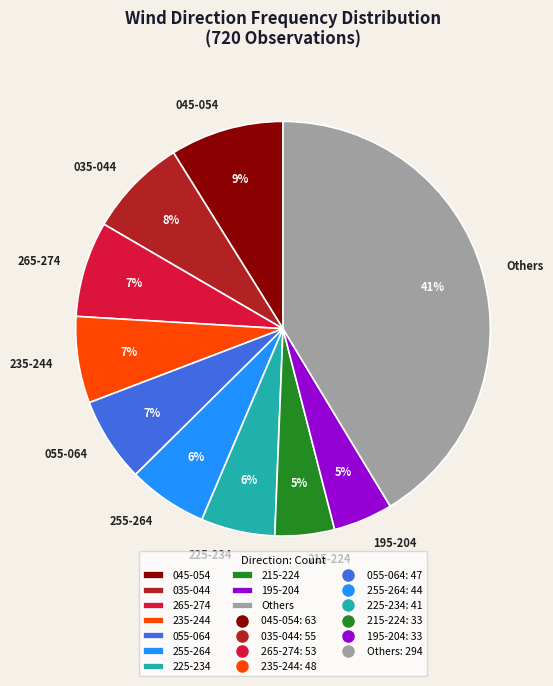

Does 235-244 account for over 50% of the chart?

No